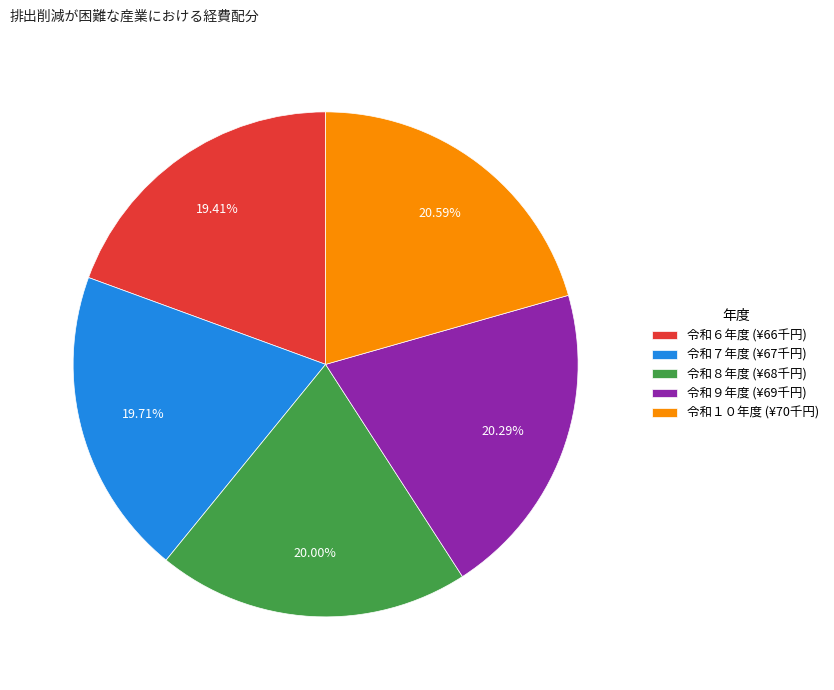

To the nearest percent, what percentage of the pie is 令和７年度?

20%